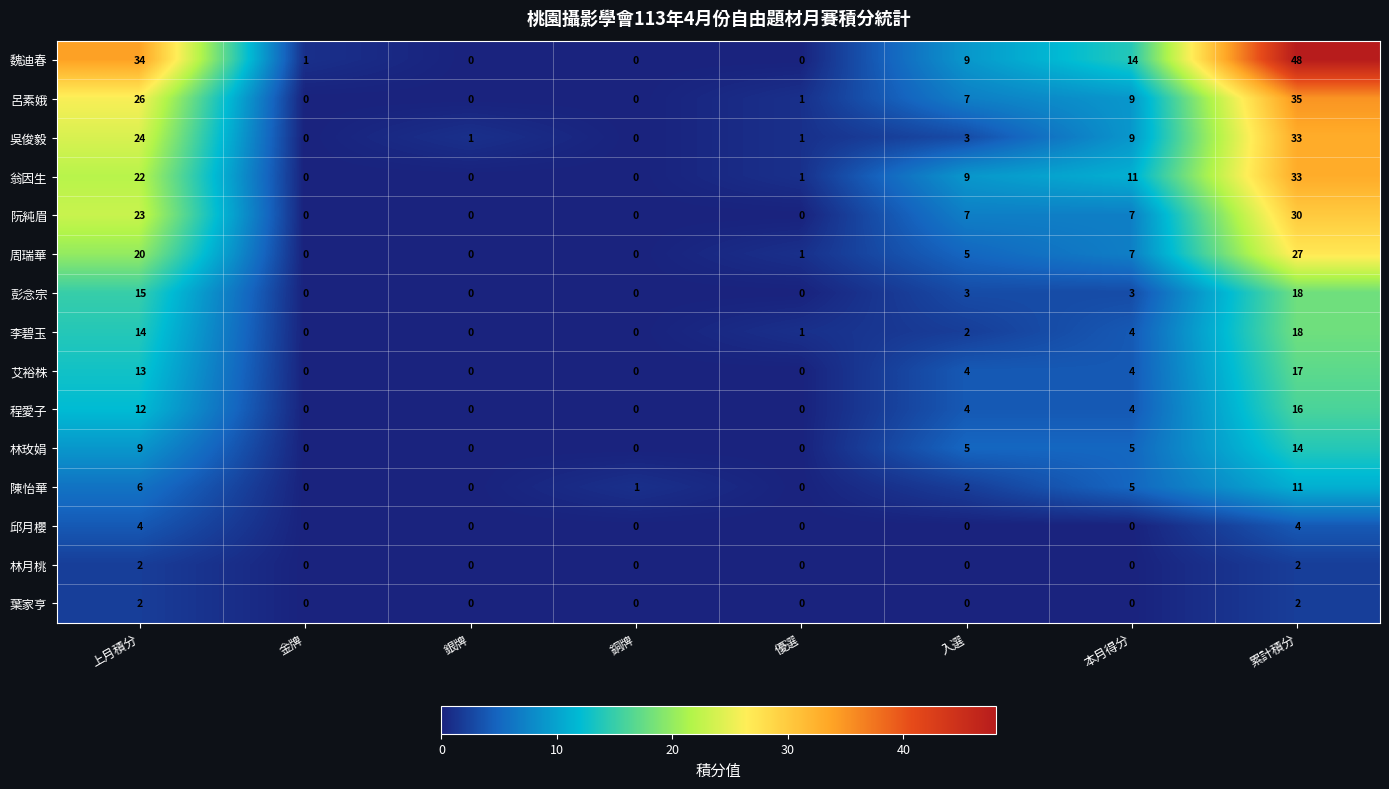

Count the number of data series in this chart.

15